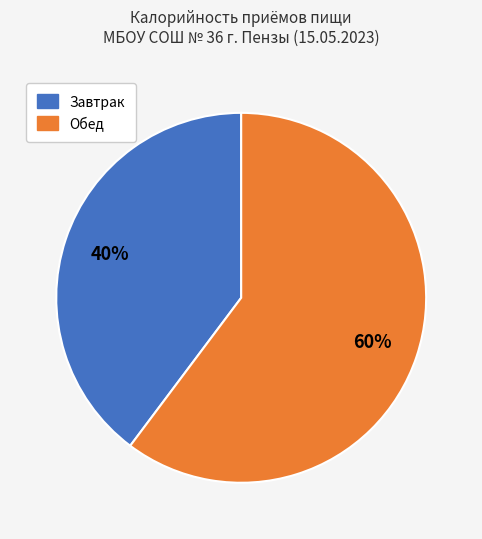

Between Завтрак and Обед, which is larger?

Обед